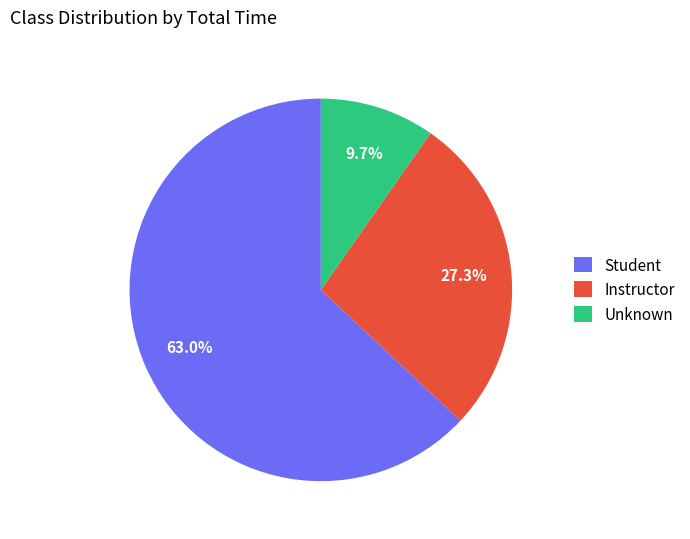

Is there any slice that represents more than half of the pie?

Yes